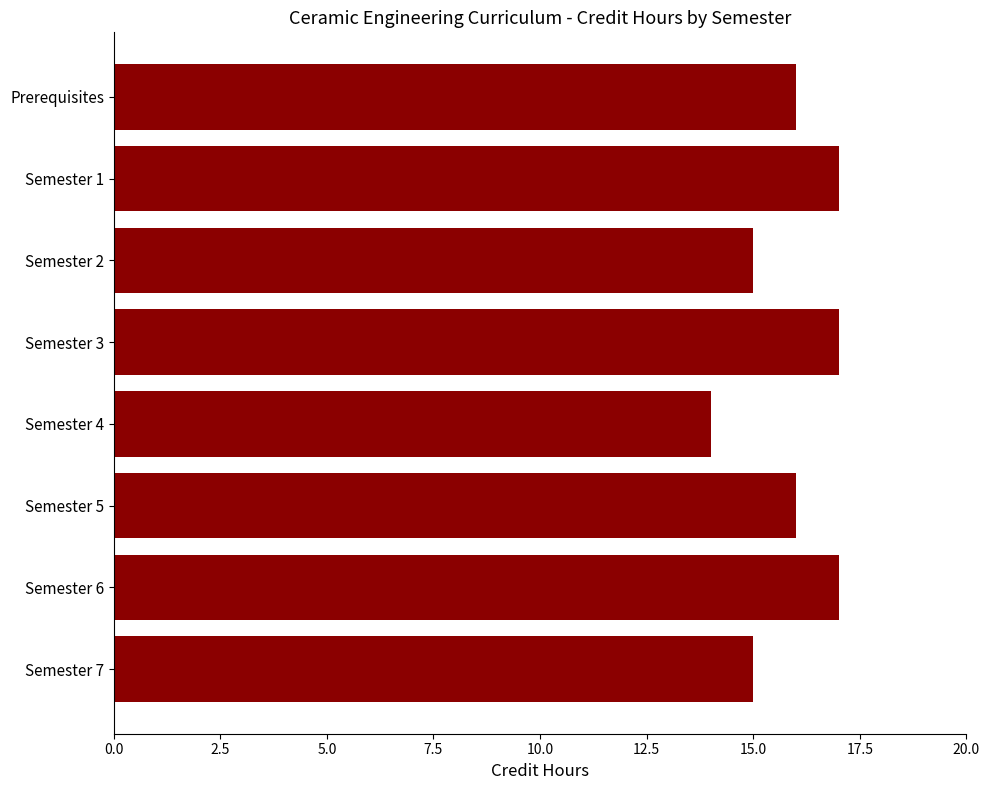

Reading top to bottom, list all the values displayed in this chart.

16	17	15	17	14	16	17	15